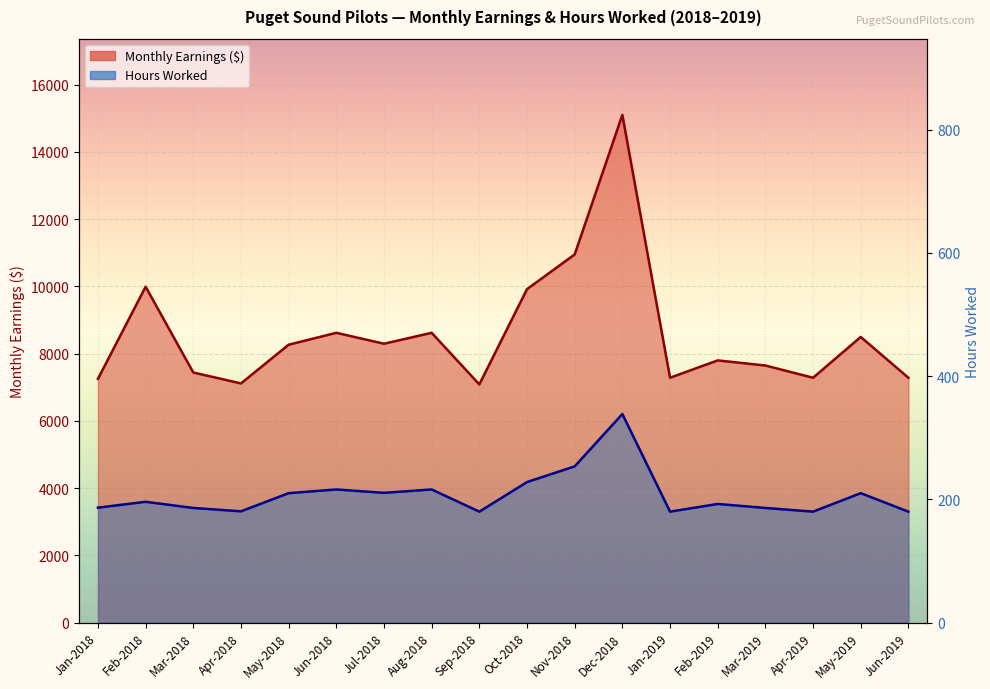

What is the label of the 7th point from the left?

Jul-2018